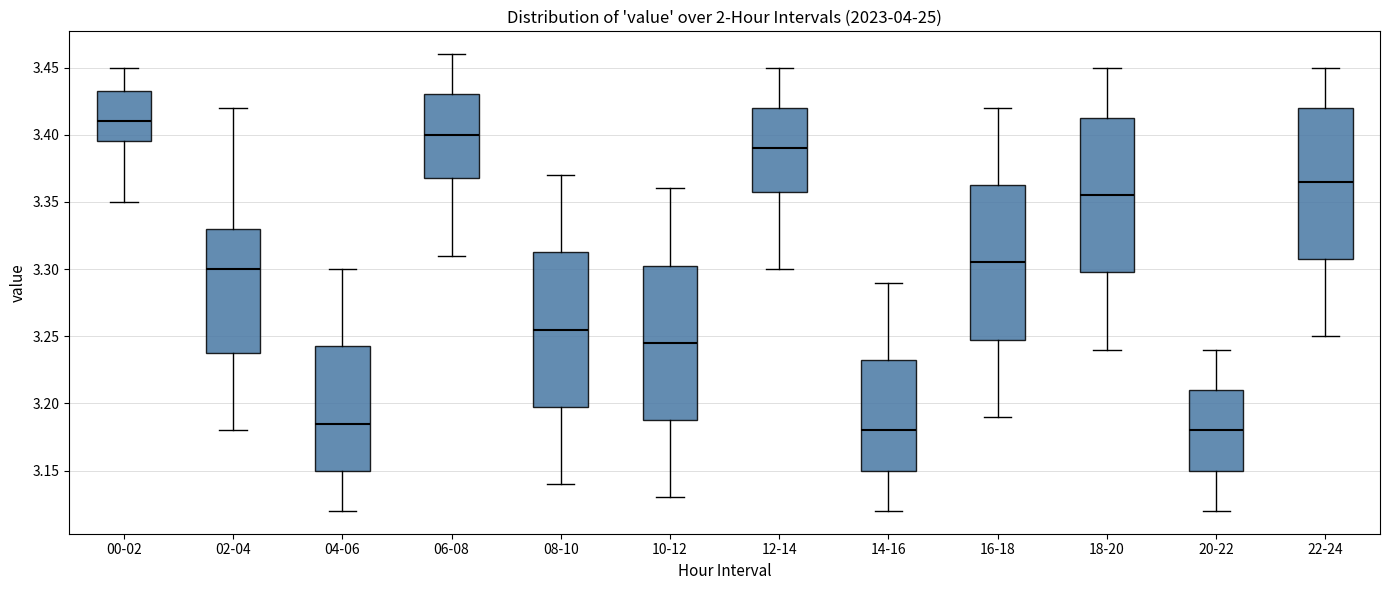

Reading left to right, read every box against the y-axis: the position of its median line, the range the box covers, and the ends of its whiskers. The values are not printed on the chart, so give them approximately, as read against the axis.

00-02: median 3.410, box 3.395 to 3.435, whiskers 3.350 to 3.450
02-04: median 3.300, box 3.240 to 3.330, whiskers 3.180 to 3.420
04-06: median 3.185, box 3.150 to 3.245, whiskers 3.120 to 3.300
06-08: median 3.400, box 3.370 to 3.430, whiskers 3.310 to 3.460
08-10: median 3.255, box 3.200 to 3.315, whiskers 3.140 to 3.370
10-12: median 3.245, box 3.190 to 3.305, whiskers 3.130 to 3.360
12-14: median 3.390, box 3.360 to 3.420, whiskers 3.300 to 3.450
14-16: median 3.180, box 3.150 to 3.235, whiskers 3.120 to 3.290
16-18: median 3.305, box 3.250 to 3.365, whiskers 3.190 to 3.420
18-20: median 3.355, box 3.300 to 3.415, whiskers 3.240 to 3.450
20-22: median 3.180, box 3.150 to 3.210, whiskers 3.120 to 3.240
22-24: median 3.365, box 3.310 to 3.420, whiskers 3.250 to 3.450